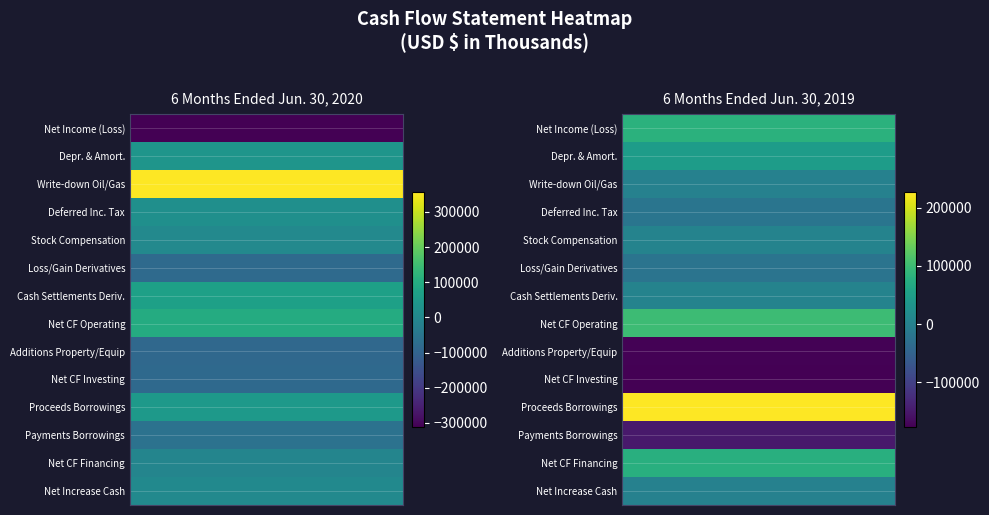

What is the approximate value of Additions to property and equipment at 3?

-174138